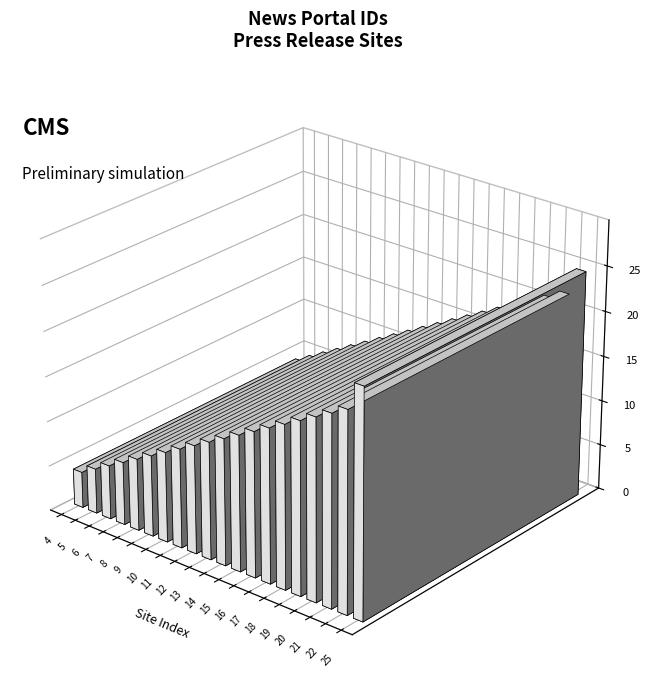

What is the value of the 3rd bar from the left?

6